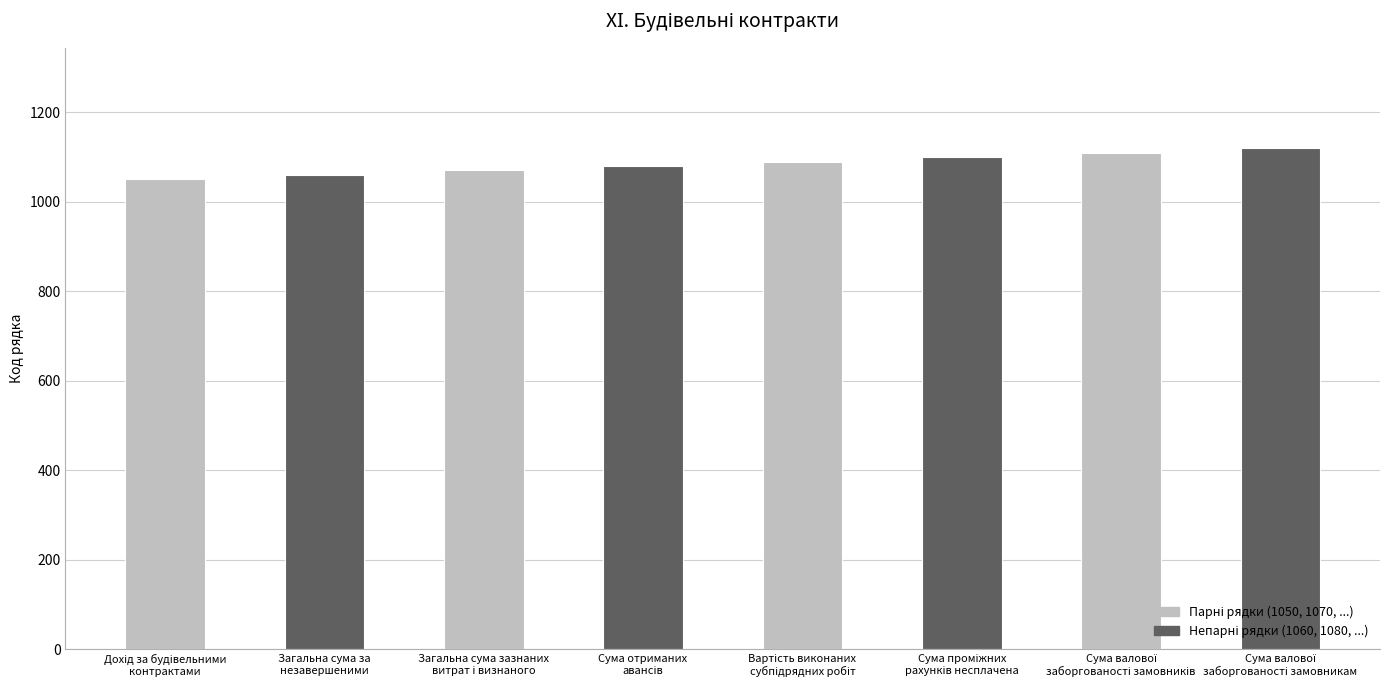

Count the values in the range 1070 to 1110.

5